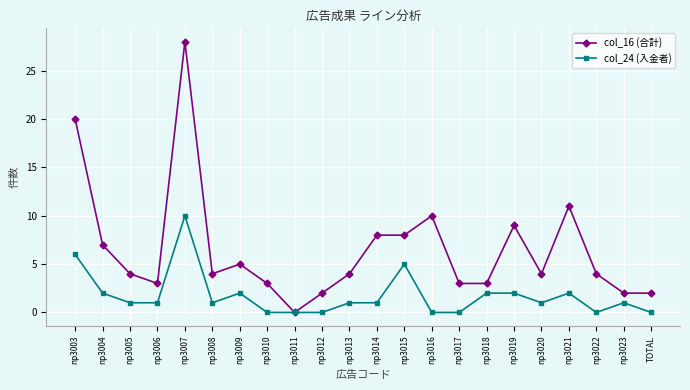

How many distinct data groups are displayed?

2